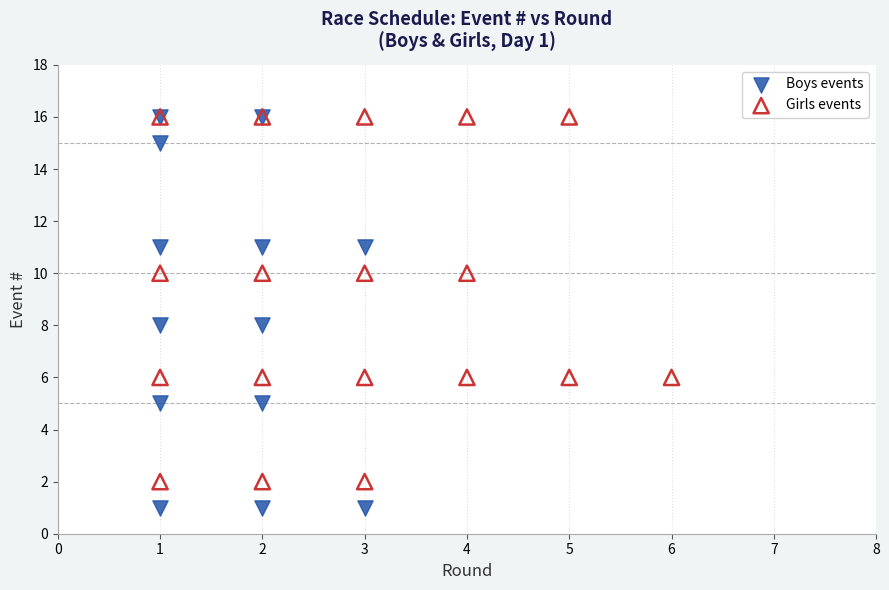

Which series has the widest spread of Y values?

Boys events